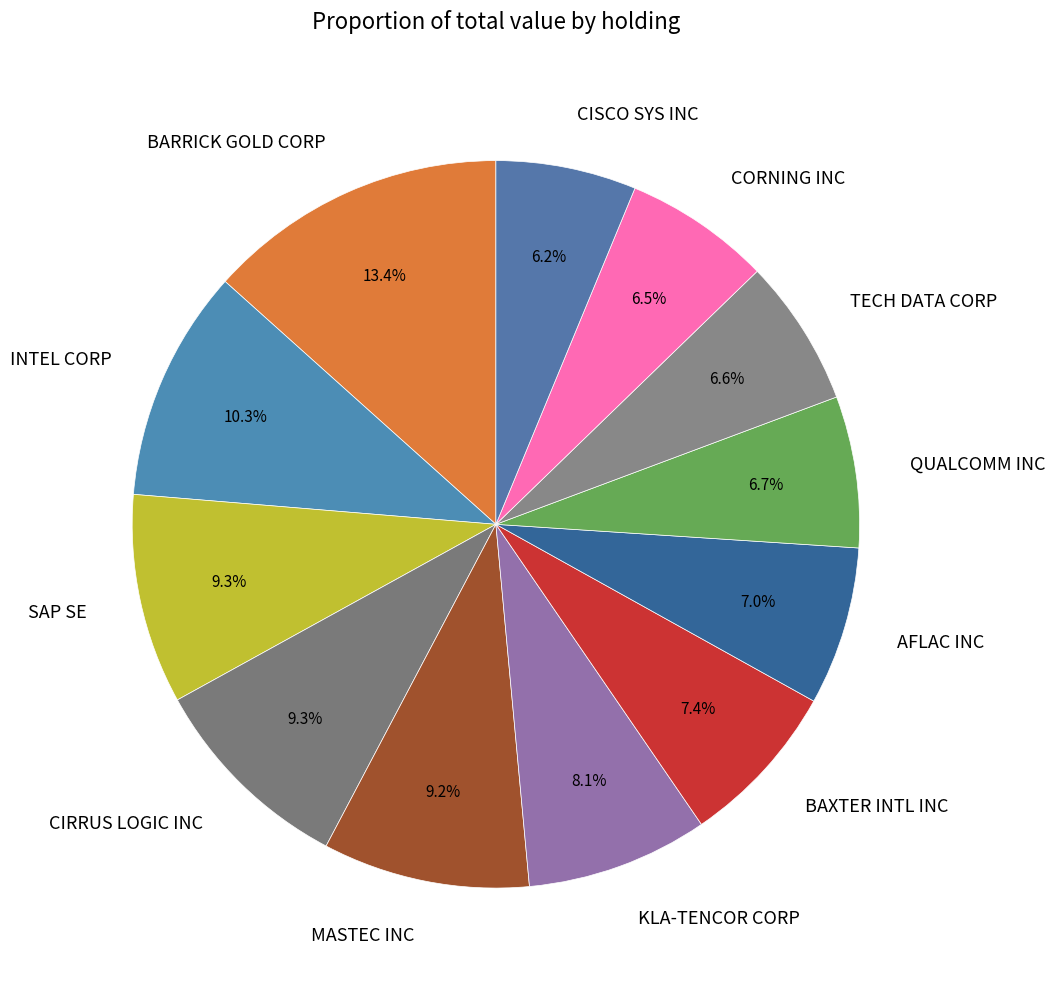

Does INTEL CORP represent more than half of the total?

No